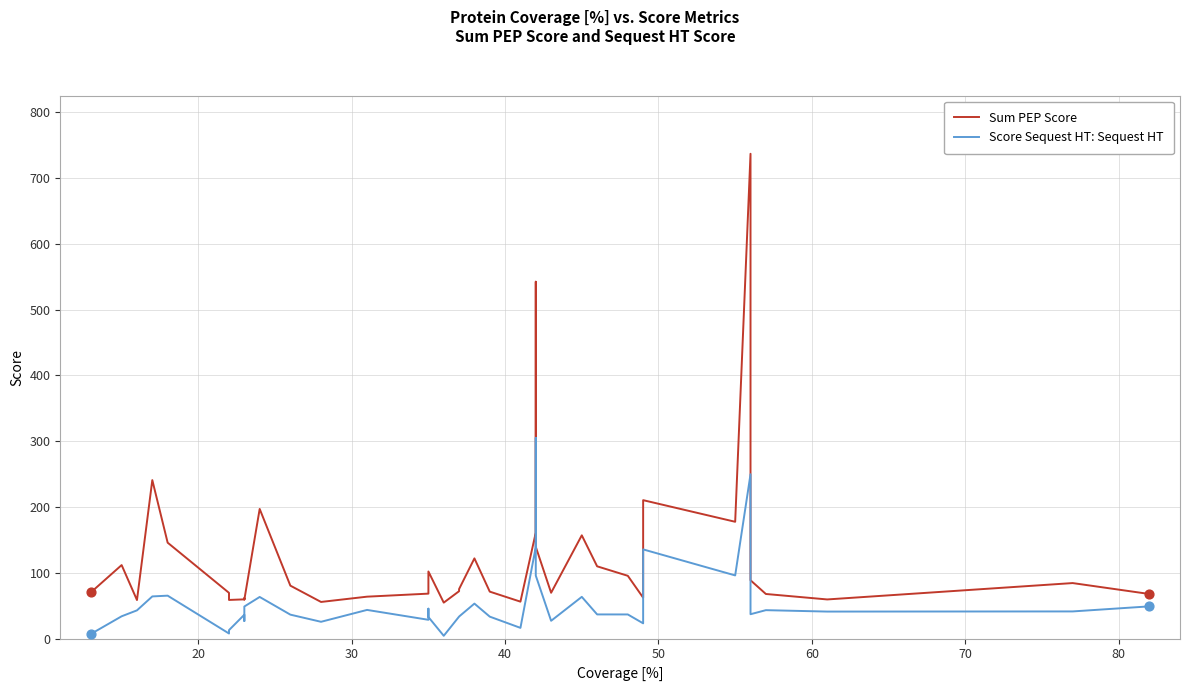

Which series reaches the minimum Y coordinate?

Score Sequest HT: Sequest HT